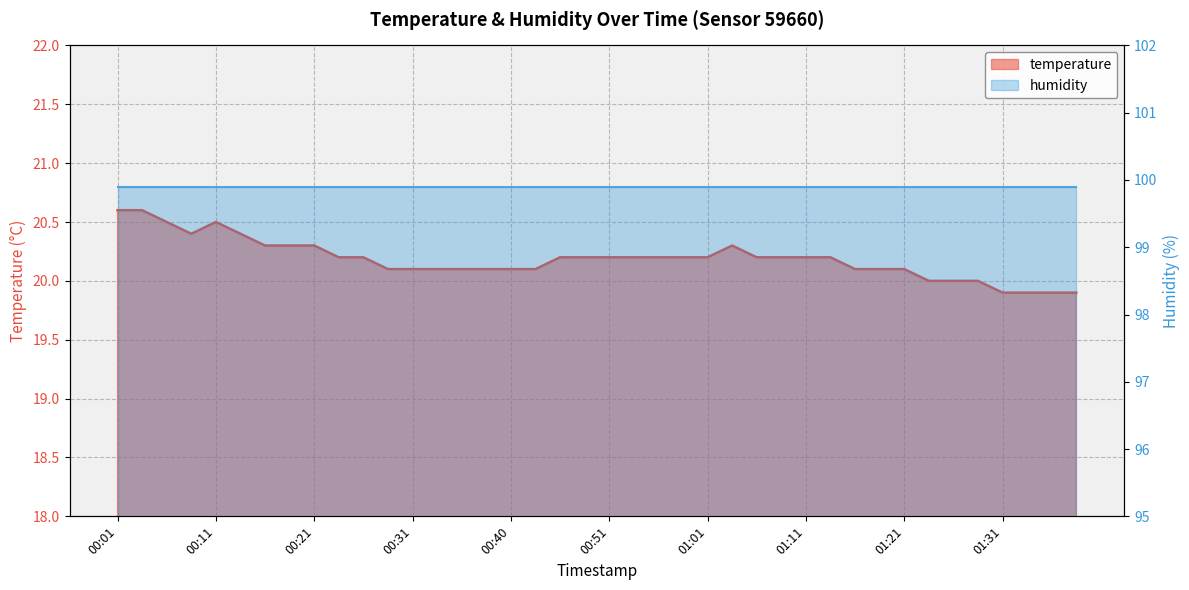

What is the difference between the second highest and second lowest values?

0.7